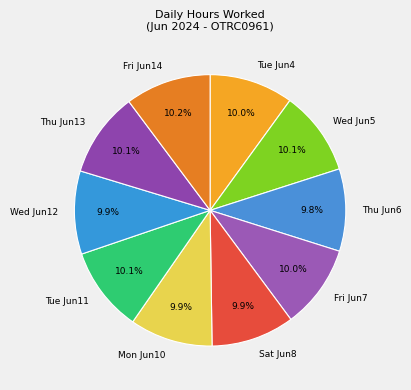

Does Wed Jun12 account for over 50% of the chart?

No